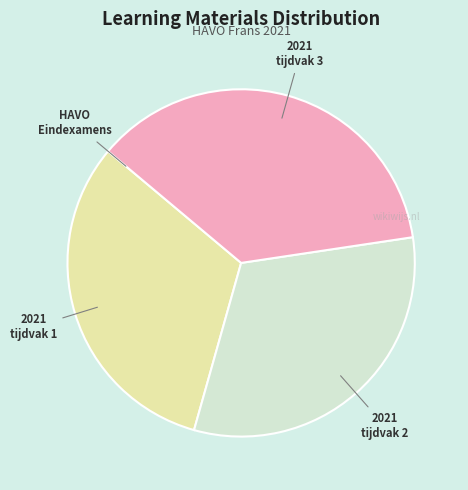

Does any single category account for the majority?

No